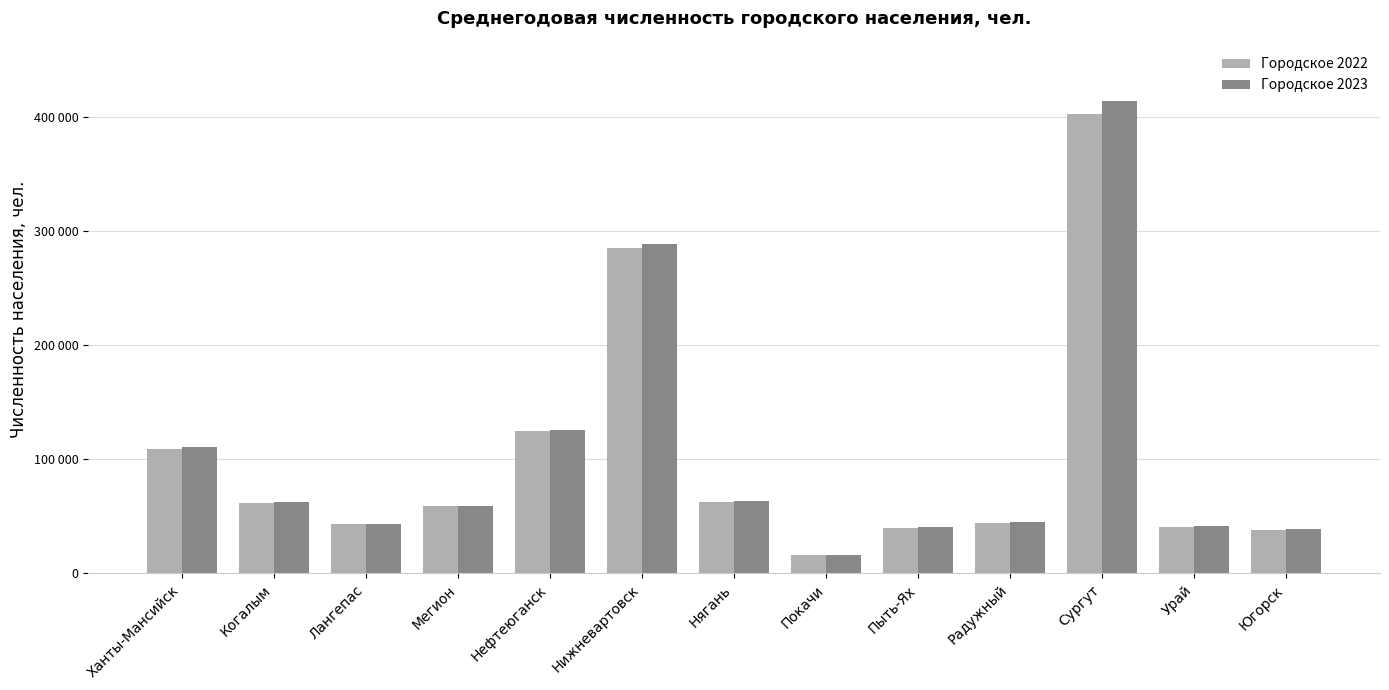

Which has a higher value, Пыть-Ях or Югорск?

Пыть-Ях